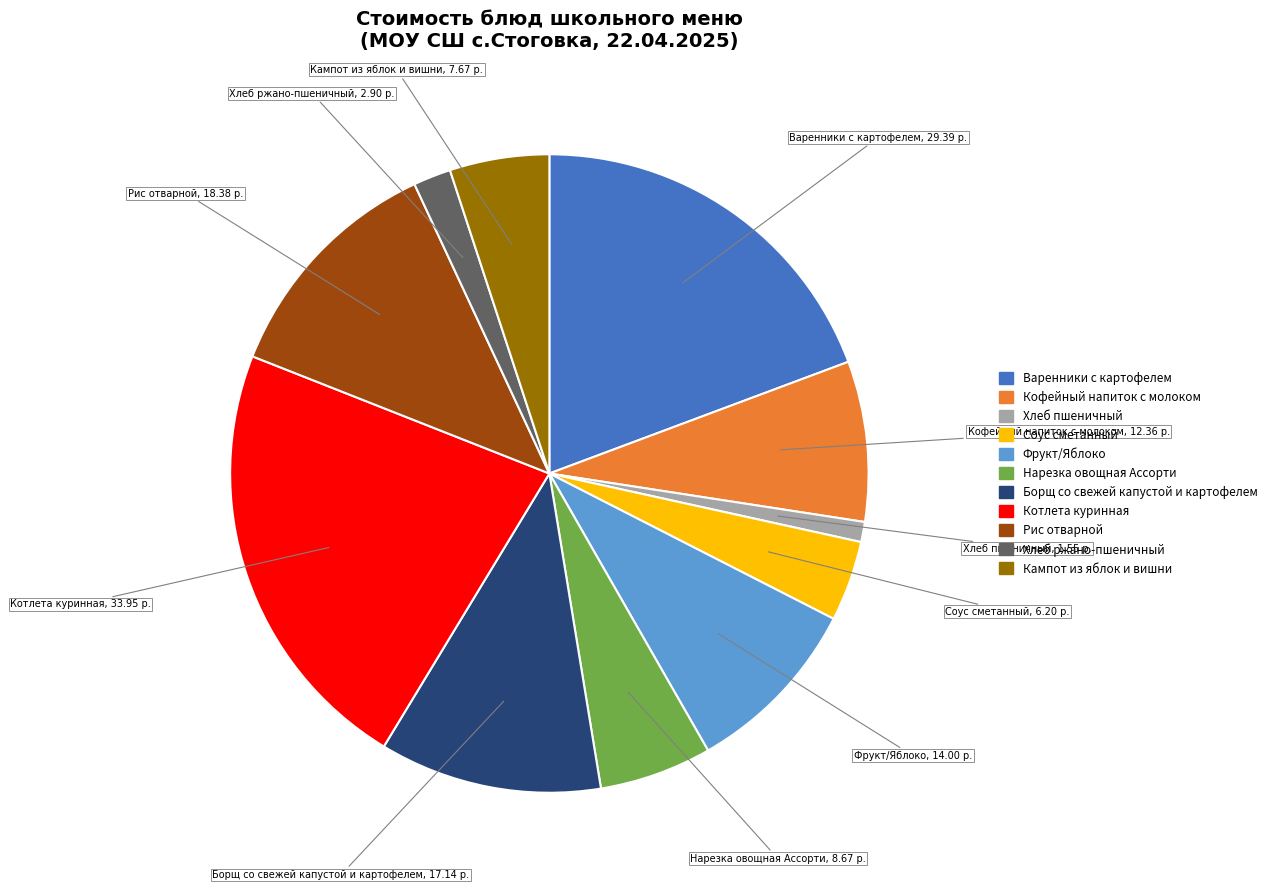

True or false: Нарезка овощная Ассорти accounts for 6% of the total.

True